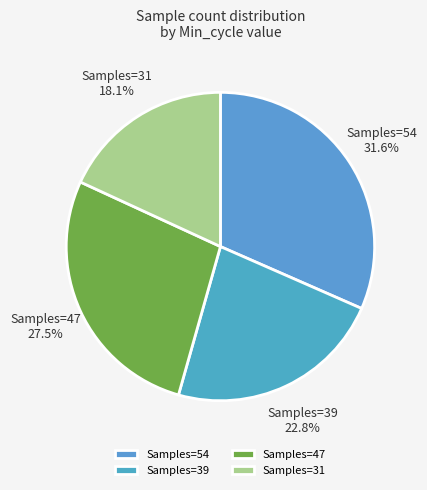

Rank the categories by value from lowest to highest.

Samples=31, Samples=39, Samples=47, Samples=54